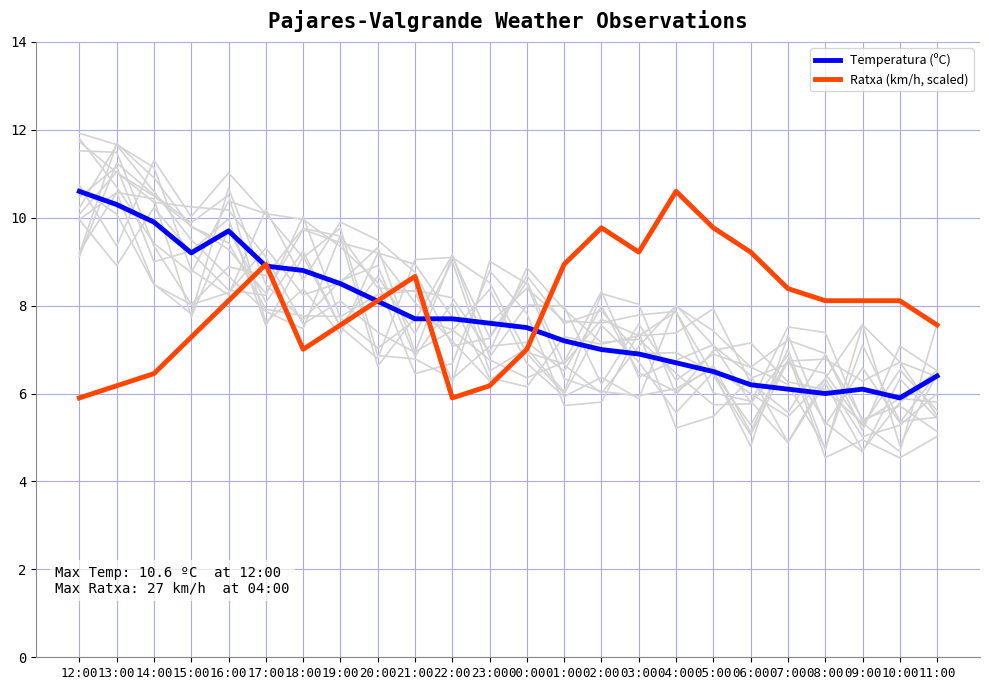

Which has a higher value, 19:00 or 23:00?

19:00